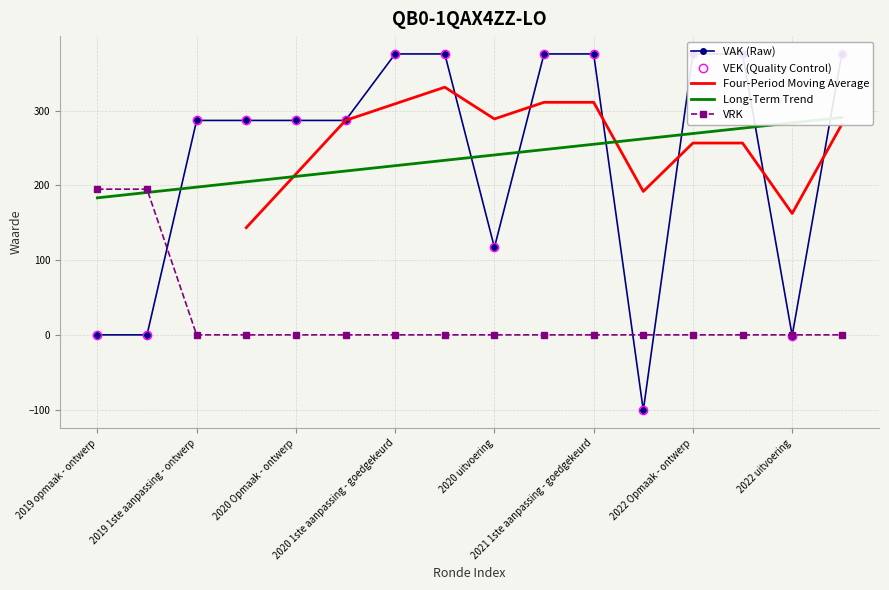

How many values in the VRK series exceed 0?

2